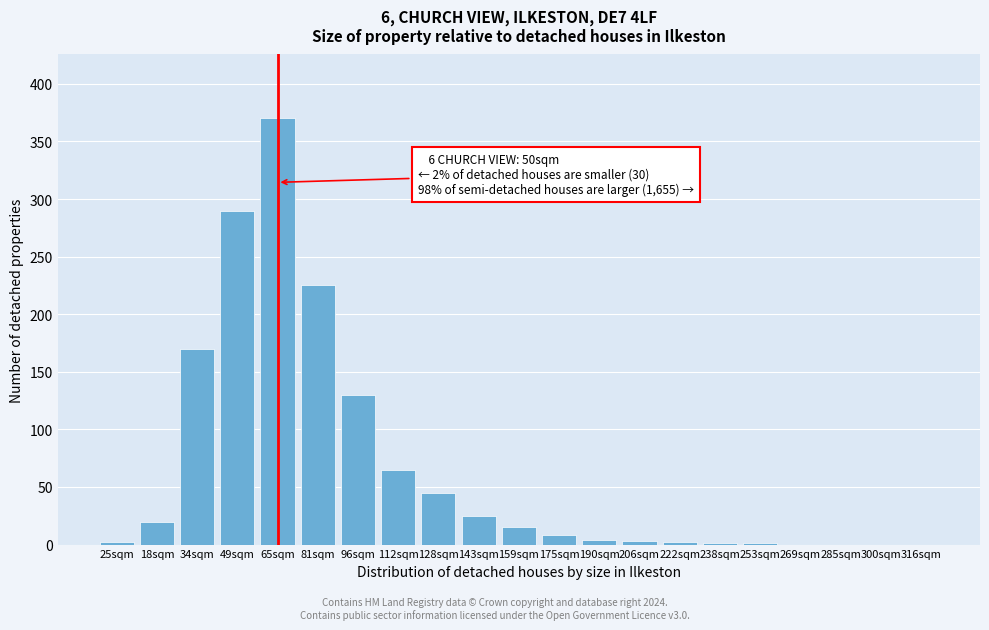

Where is the data nearest to the value 185?

34sqm